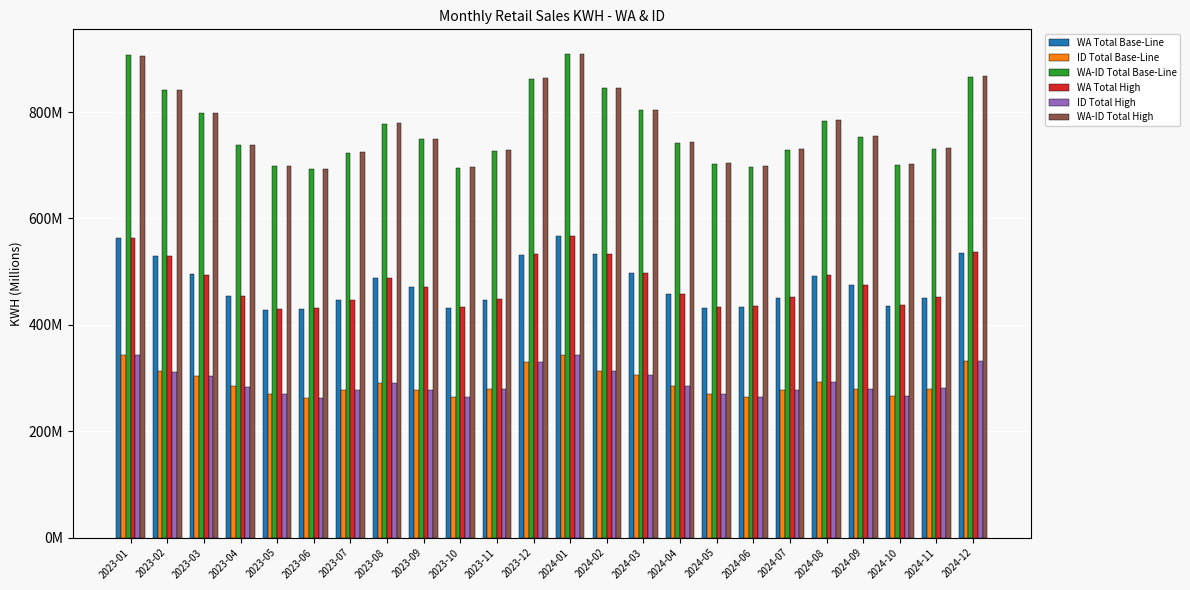

Does the chart contain any negative values?

No